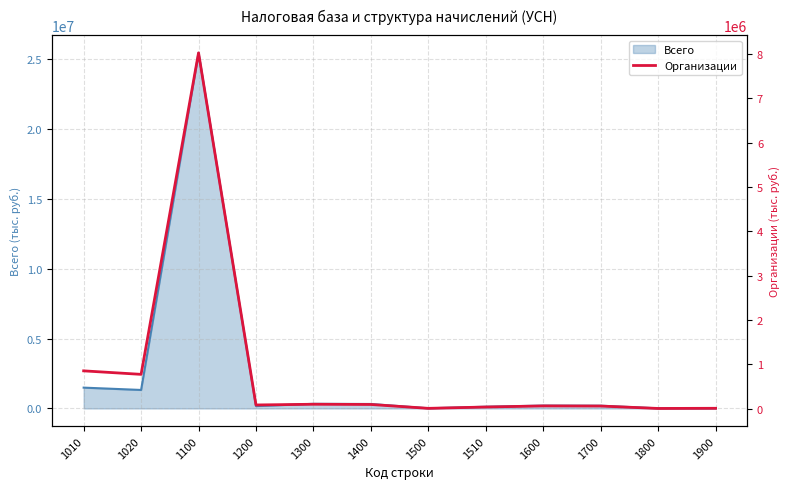

The value of Всего at 1020 is 1322772. True or false?

True